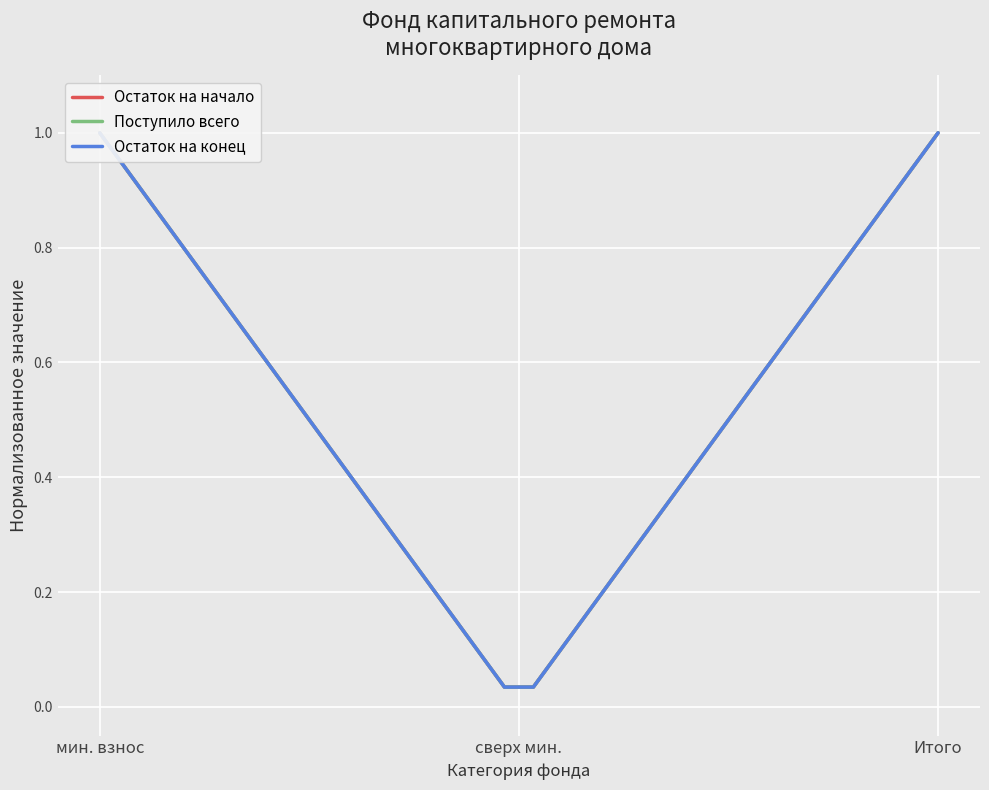

What is the value of the Остаток на конец point at the 19th from the left?

0.2